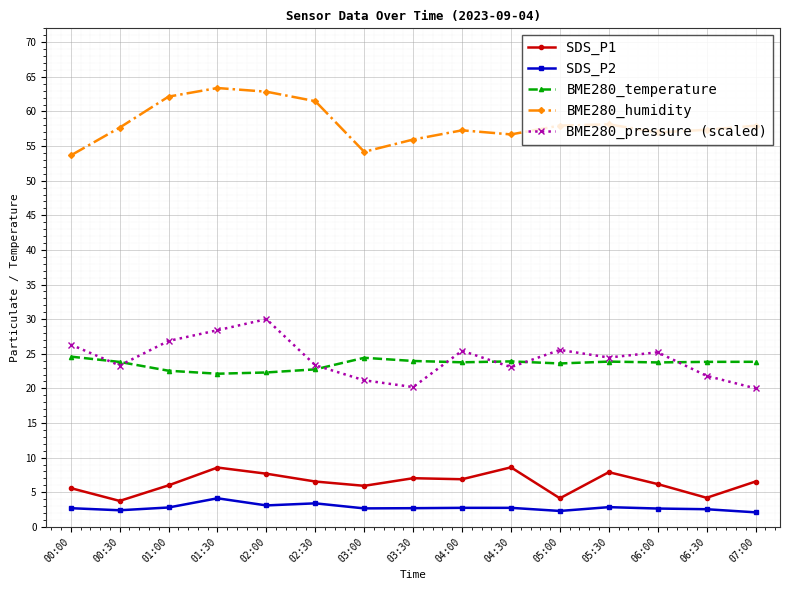

What is the label of the 8th point from the right?

03:30